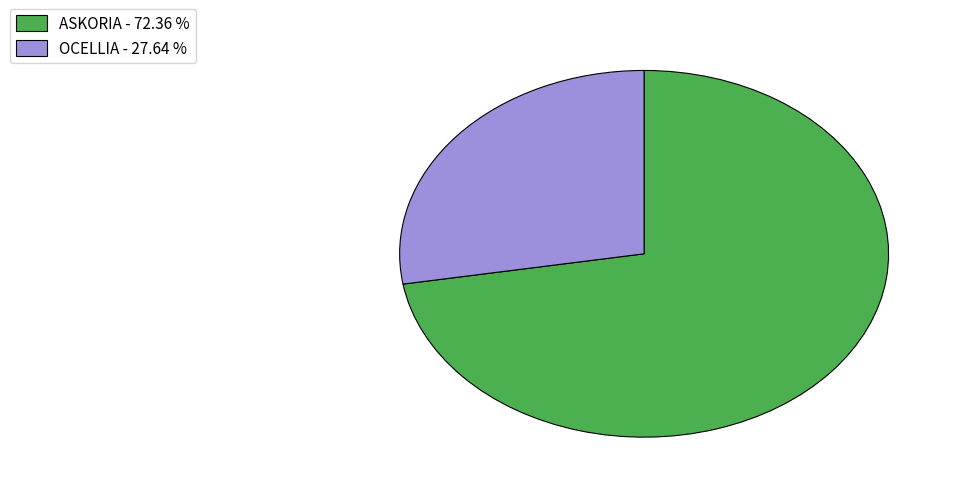

Count the number of slices in the pie.

2